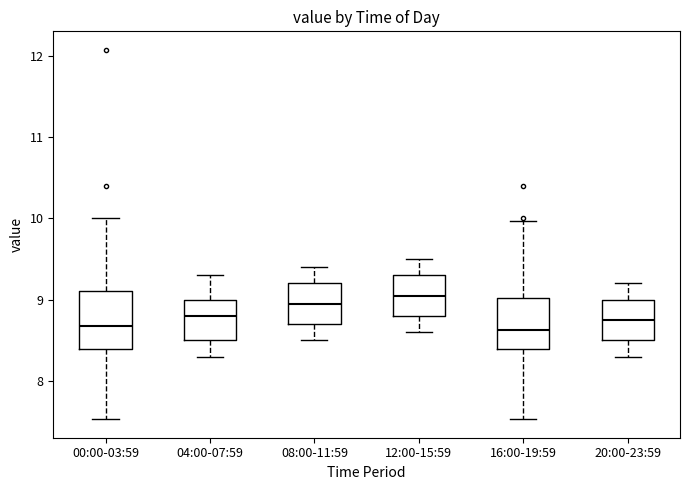

Reading left to right, read every box against the y-axis: the position of its median line, the range the box covers, and the ends of its whiskers. The values are not printed on the chart, so give them approximately, as read against the axis.

00:00-03:59: median 8.7, box 8.4 to 9.1, whiskers 7.5 to 10.0
04:00-07:59: median 8.8, box 8.5 to 9.0, whiskers 8.3 to 9.3
08:00-11:59: median 9.0, box 8.7 to 9.2, whiskers 8.5 to 9.4
12:00-15:59: median 9.1, box 8.8 to 9.3, whiskers 8.6 to 9.5
16:00-19:59: median 8.6, box 8.4 to 9.0, whiskers 7.5 to 10.0
20:00-23:59: median 8.8, box 8.5 to 9.0, whiskers 8.3 to 9.2